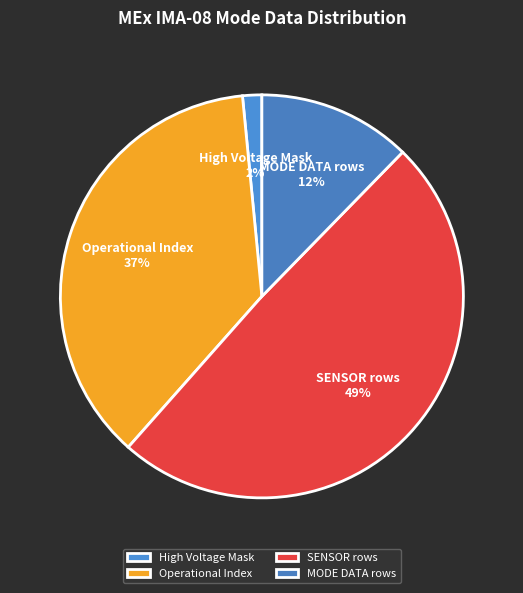

Which slice is the largest?

SENSOR rows